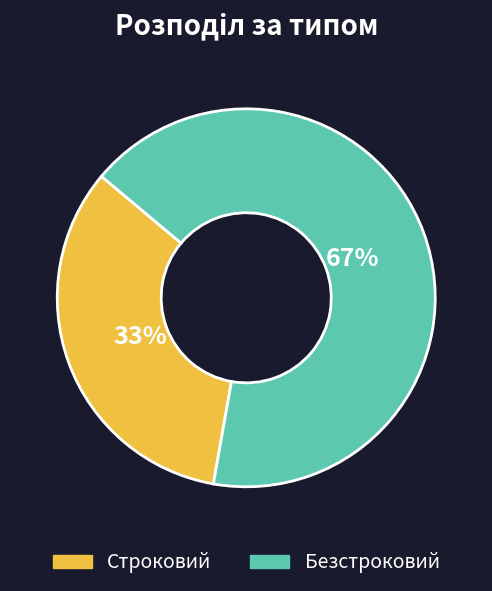

Does Строковий represent more than half of the total?

No